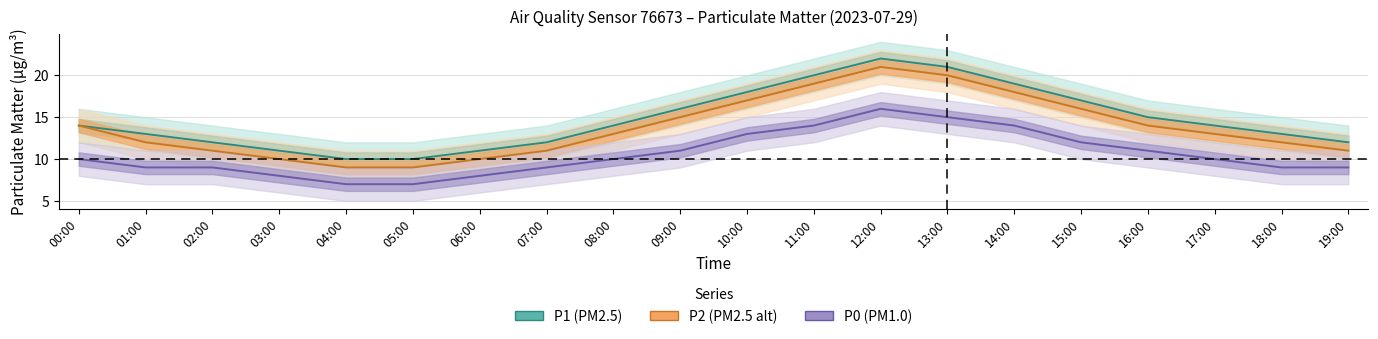

At which label does P1 first exceed 14?

09:00